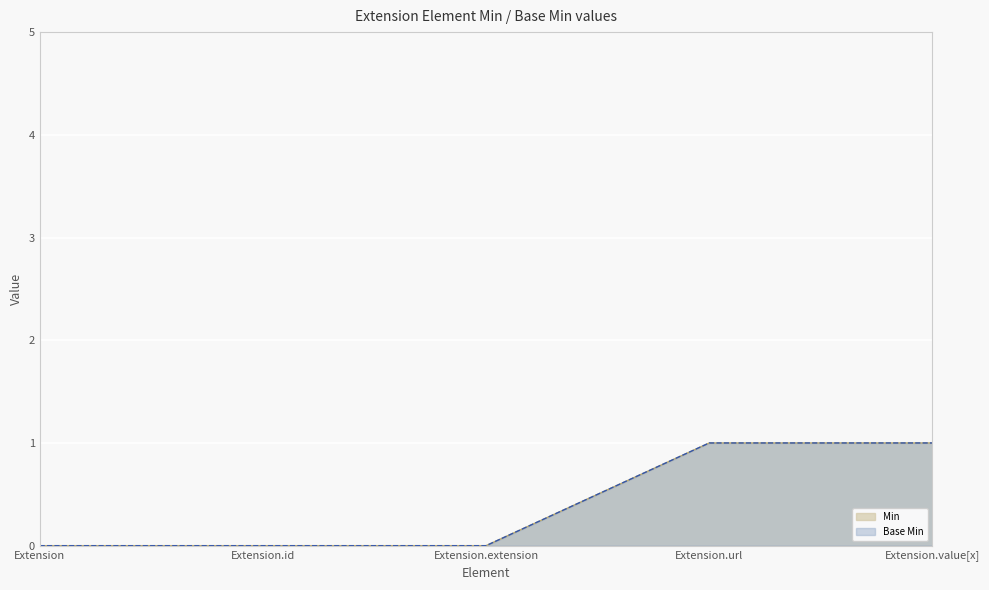

Reading left to right, what are all the values shown in this chart?

Min: Extension=0	Extension.id=0	Extension.extension=0	Extension.url=1	Extension.value[x]=1
Base Min: Extension=0	Extension.id=0	Extension.extension=0	Extension.url=1	Extension.value[x]=1